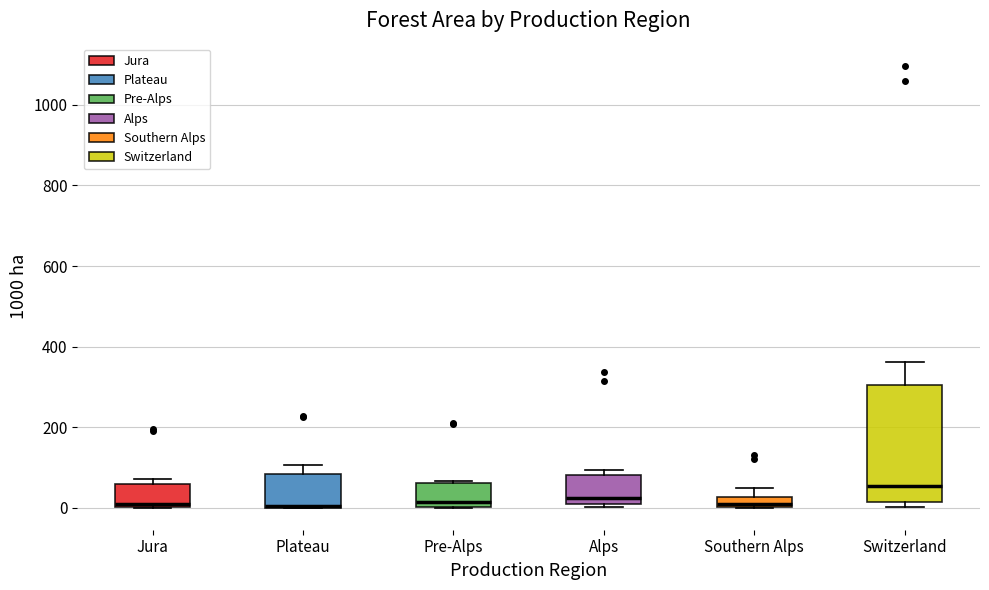

Which box is the tallest, from its lower edge to its upper edge?

Switzerland